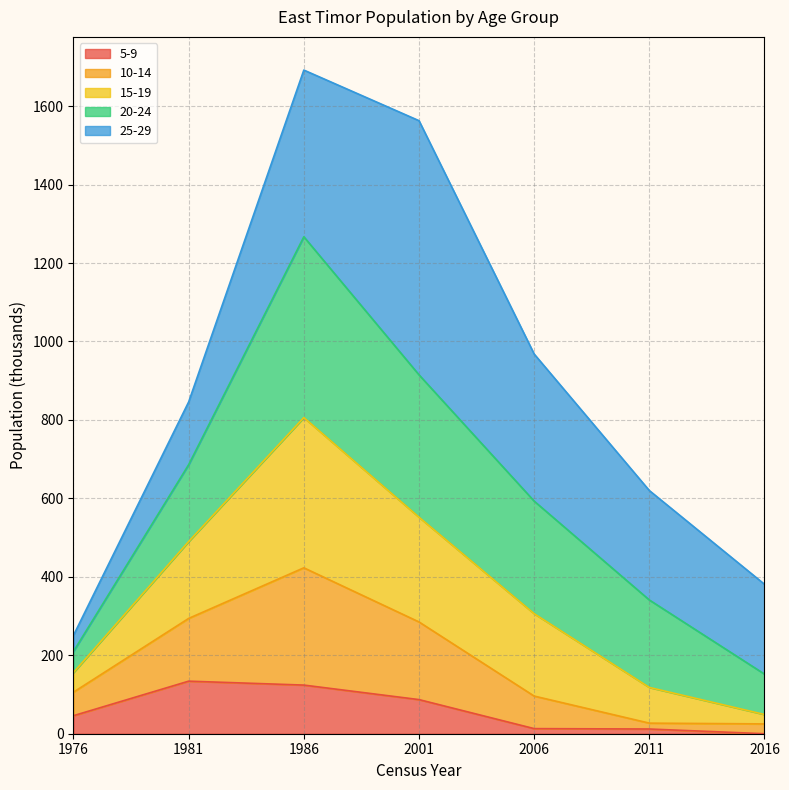

True or false: 5-9 has a value of 13 at 2006.

True